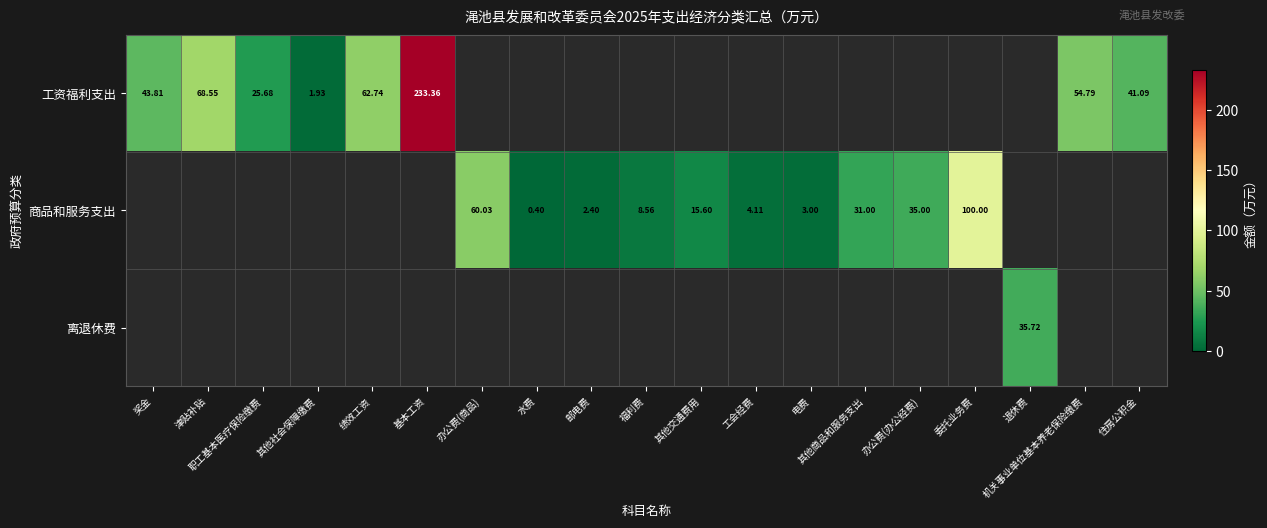

How many values in 离退休费 are above zero?

1